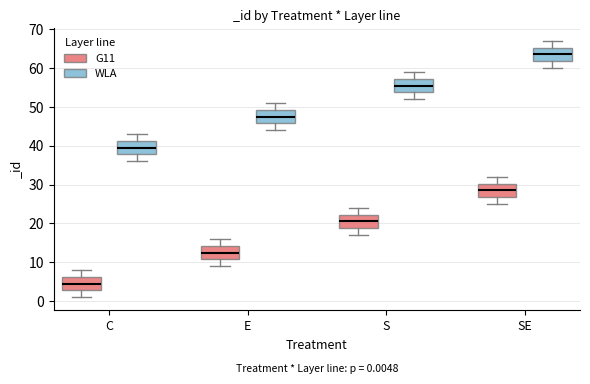

Which box has the lowest median line?

C (G11)